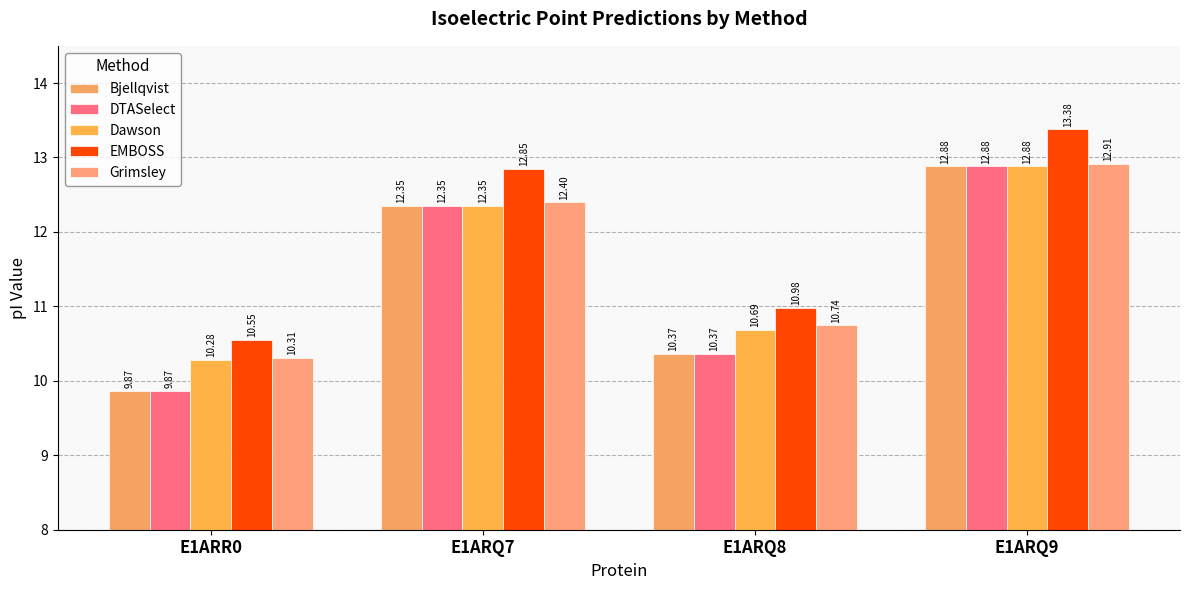

Reading left to right, extract all data points from this chart.

Bjellqvist: E1ARR0=9.9	E1ARQ7=12.4	E1ARQ8=10.4	E1ARQ9=12.9
DTASelect: E1ARR0=9.9	E1ARQ7=12.4	E1ARQ8=10.4	E1ARQ9=12.9
Dawson: E1ARR0=10.3	E1ARQ7=12.4	E1ARQ8=10.7	E1ARQ9=12.9
EMBOSS: E1ARR0=10.6	E1ARQ7=12.9	E1ARQ8=11.0	E1ARQ9=13.4
Grimsley: E1ARR0=10.3	E1ARQ7=12.4	E1ARQ8=10.7	E1ARQ9=12.9